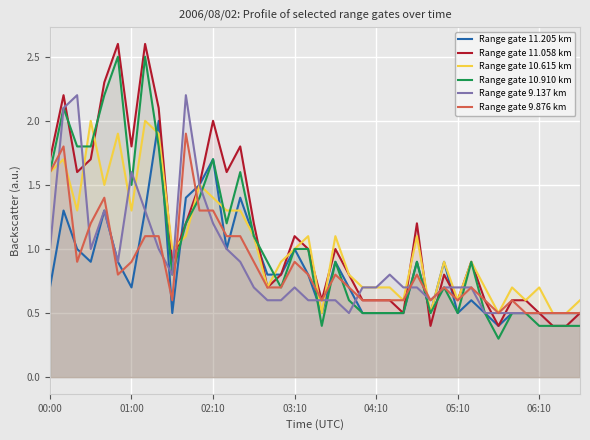

True or false: Range gate 9.876 km has a value of 1.3 at 02:10.

True